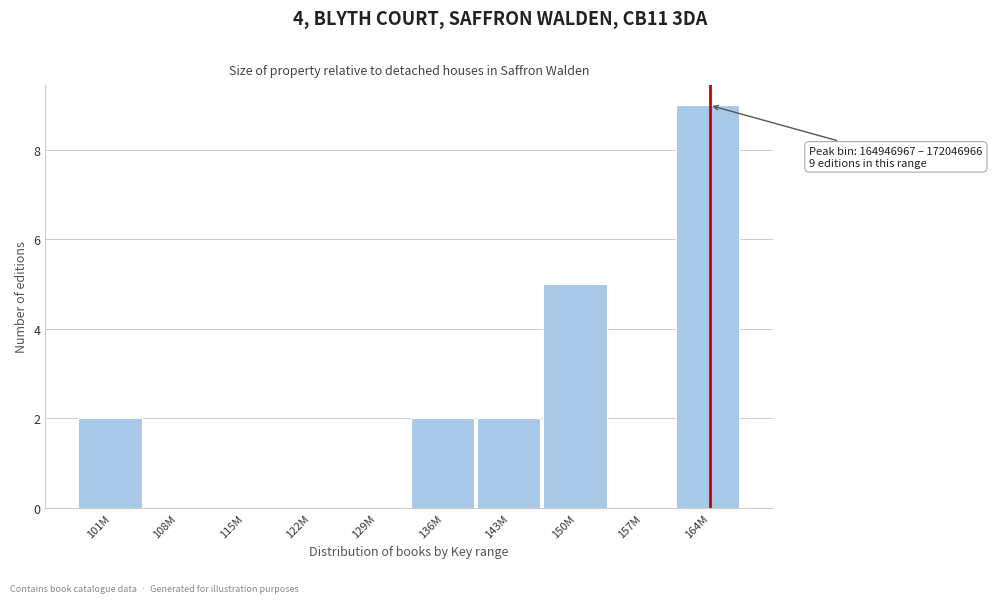

Reading left to right, extract all data points from this chart.

101M=2	108M=0	115M=0	122M=0	129M=0	136M=2	143M=2	150M=5	157M=0	164M=9